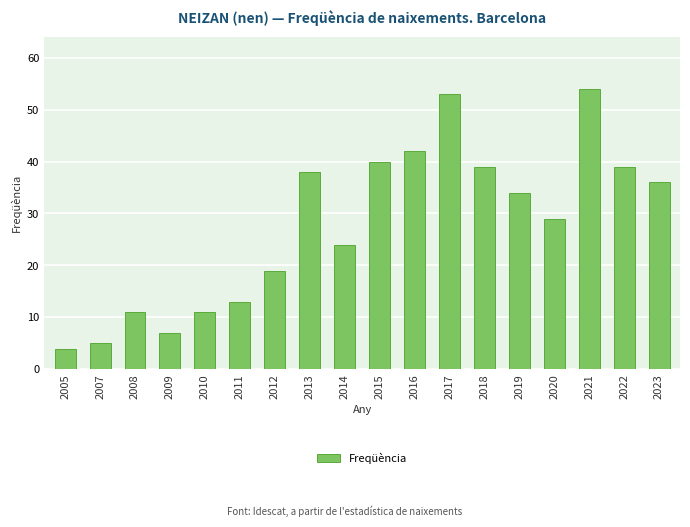

What is the change in value from 2011 to 2019?

+21